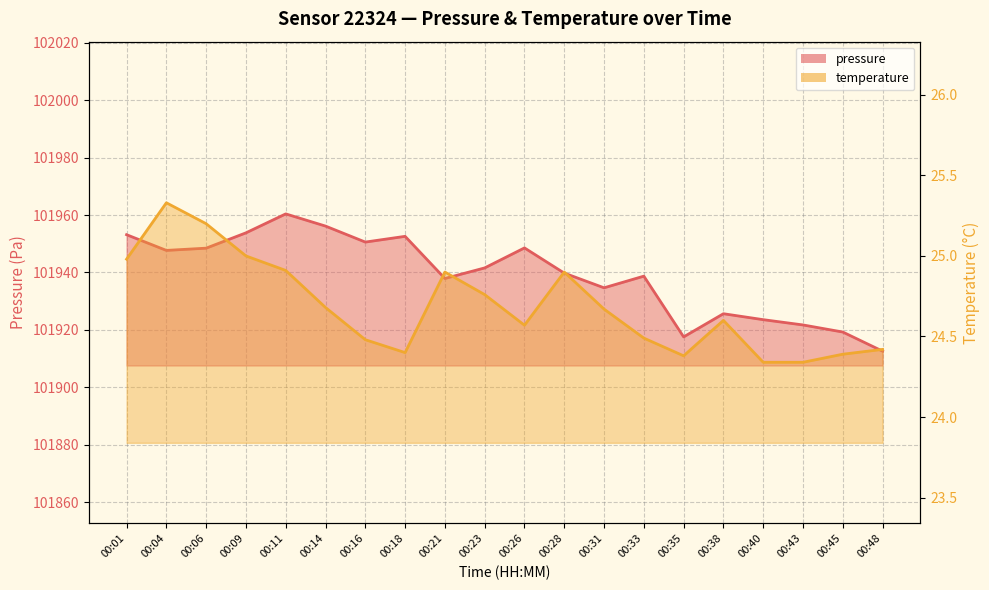

What is the minimum value for temperature?

24.3